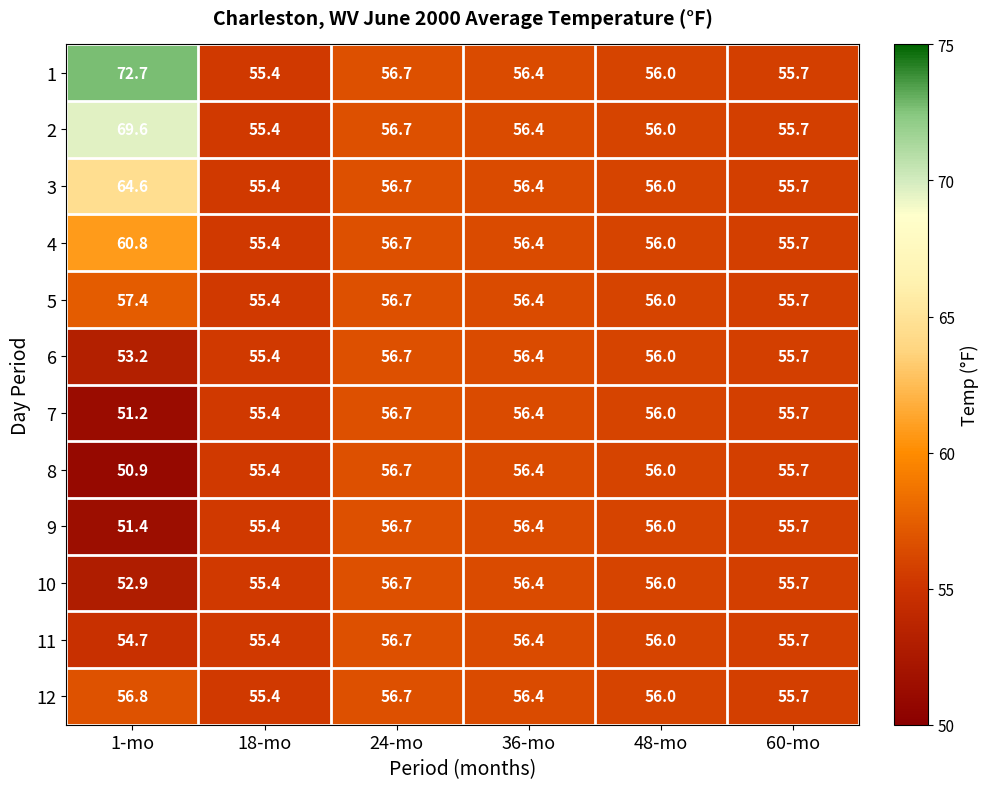

What is the sum of the 12 values at 24-mo and 60-mo?

112.4